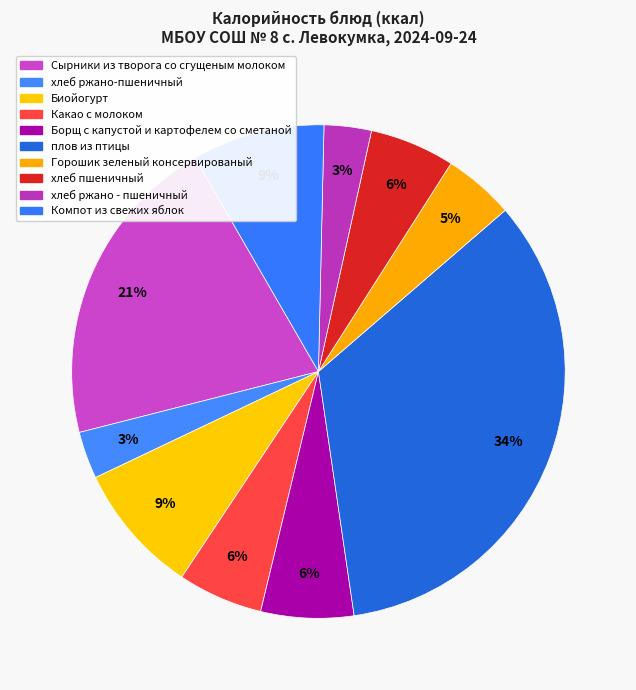

Combined, do плов из птицы and Биойогурт account for over 50%?

No